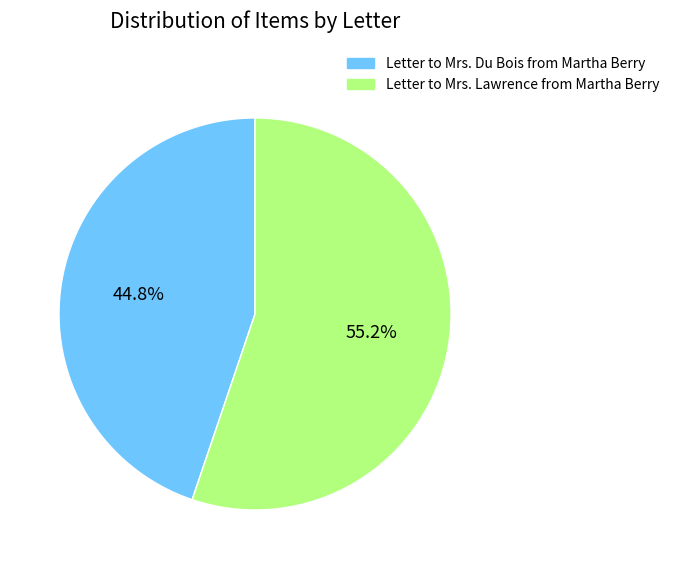

How many slices are in this pie chart?

2